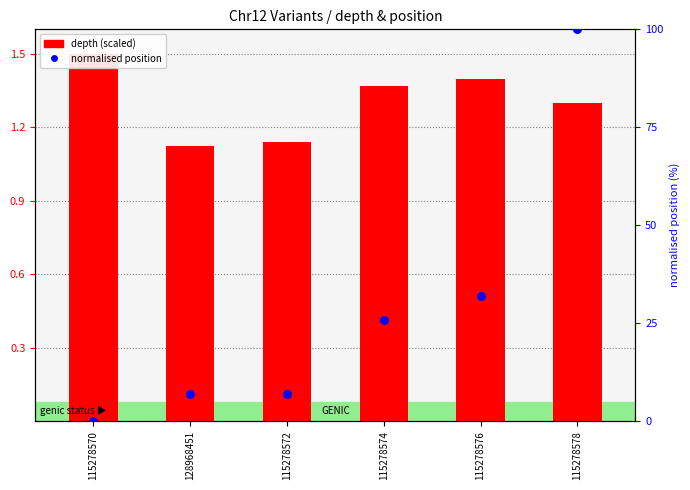

What is the total value across all series at 115278578?

101.3